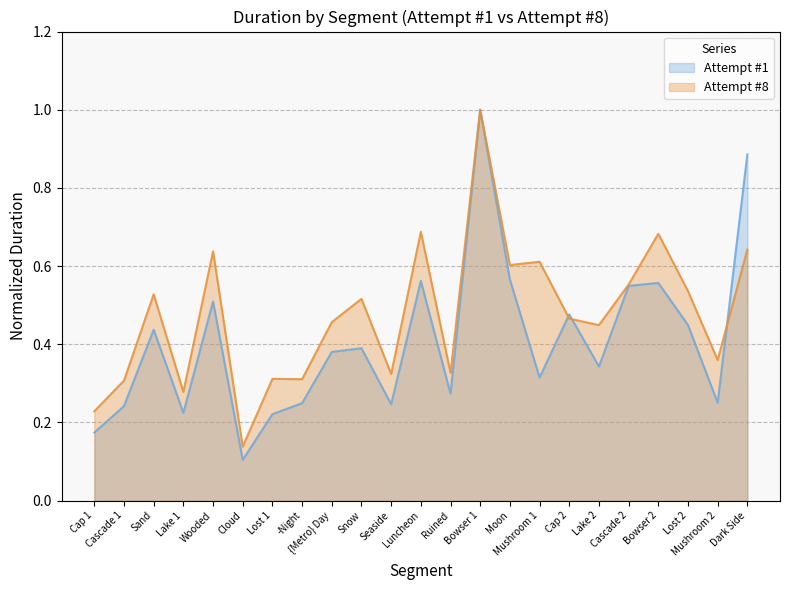

What is the value of the Attempt #1 point at the 13th from the left?

0.3